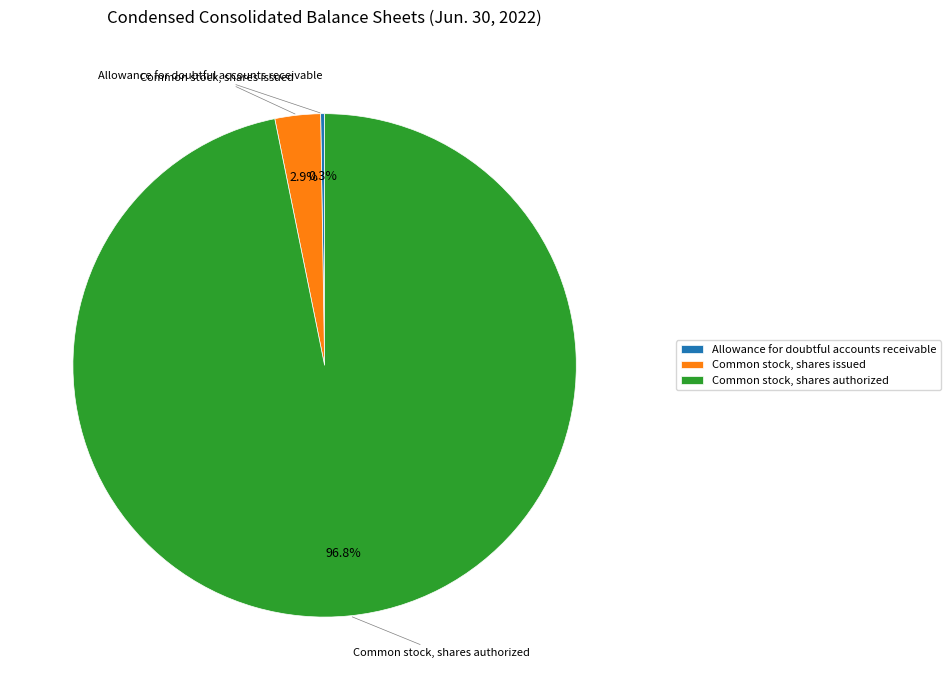

To the nearest percent, what is the difference between the largest and smallest slice percentages?

97%